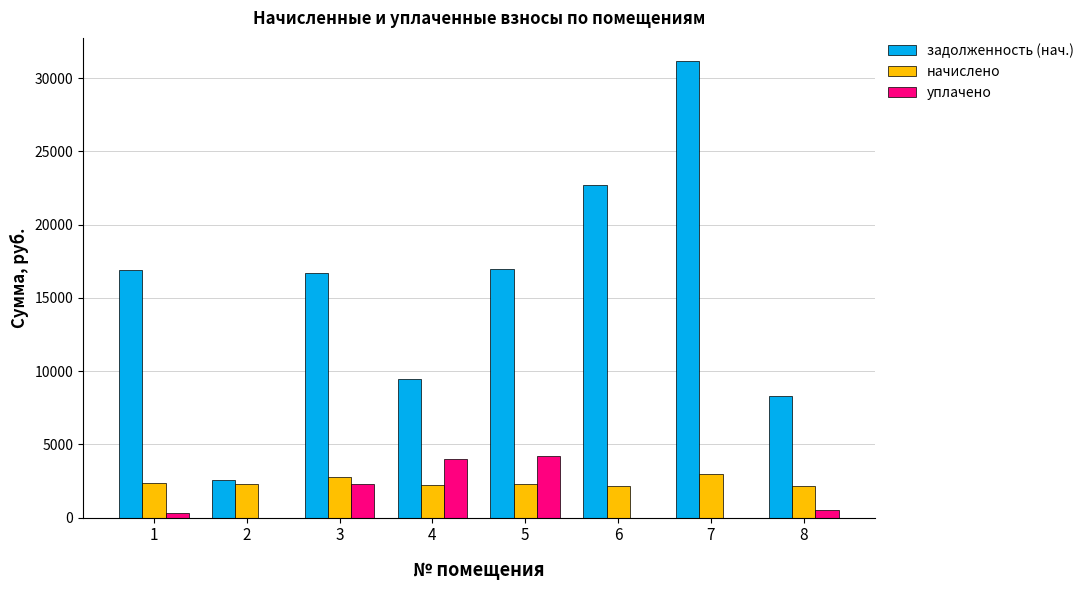

What is the sum of all уплачено values?

11339.6